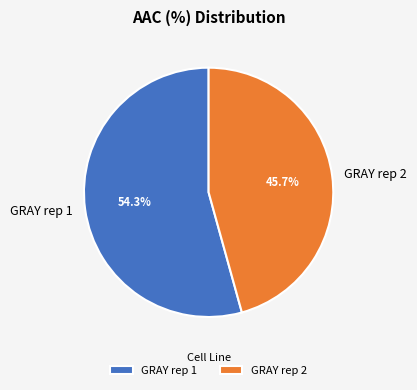

Which slice represents more than half of the pie?

GRAY rep 1